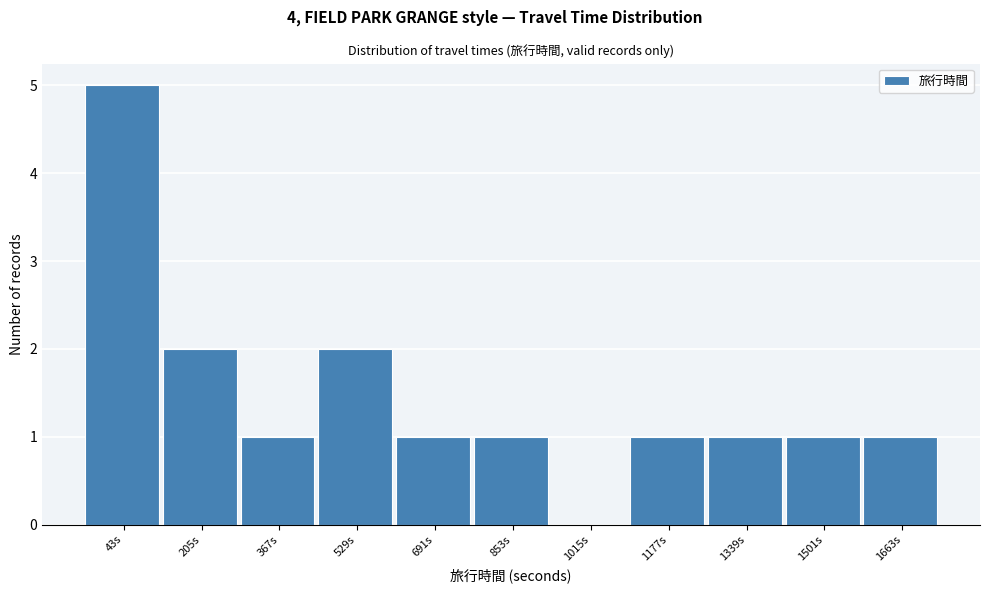

Reading right to left, transcribe all the data shown in this chart.

1663s=1	1501s=1	1339s=1	1177s=1	1015s=0	853s=1	691s=1	529s=2	367s=1	205s=2	43s=5